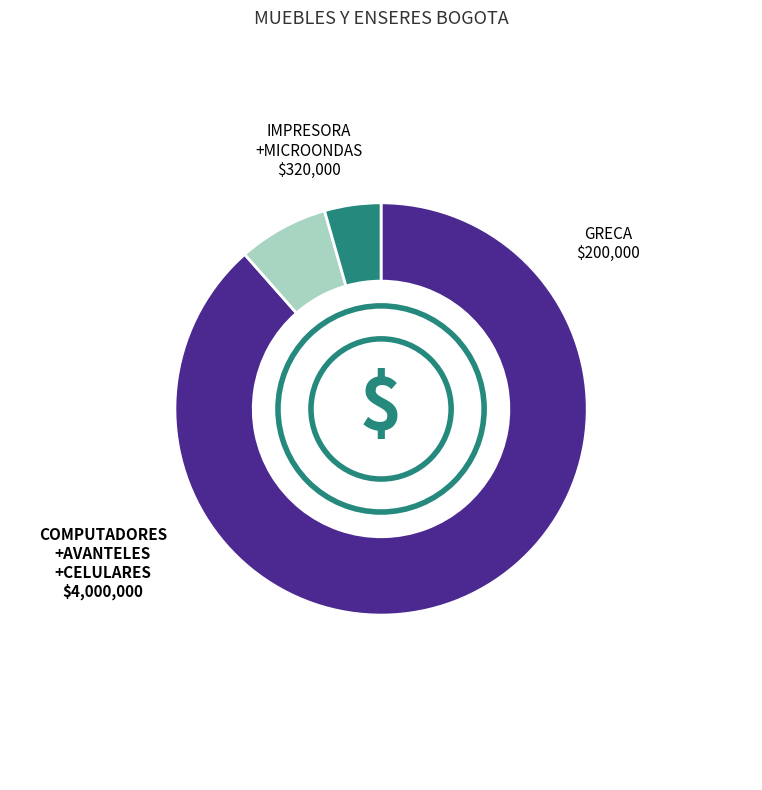

Does any single category account for the majority?

Yes